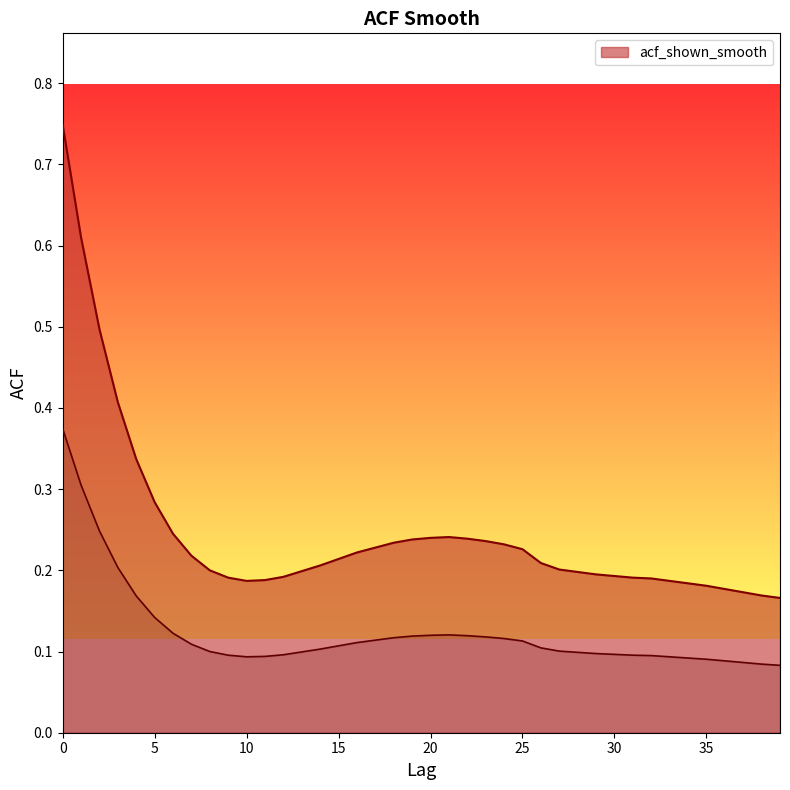

Between 27 and 34, which is larger?

27